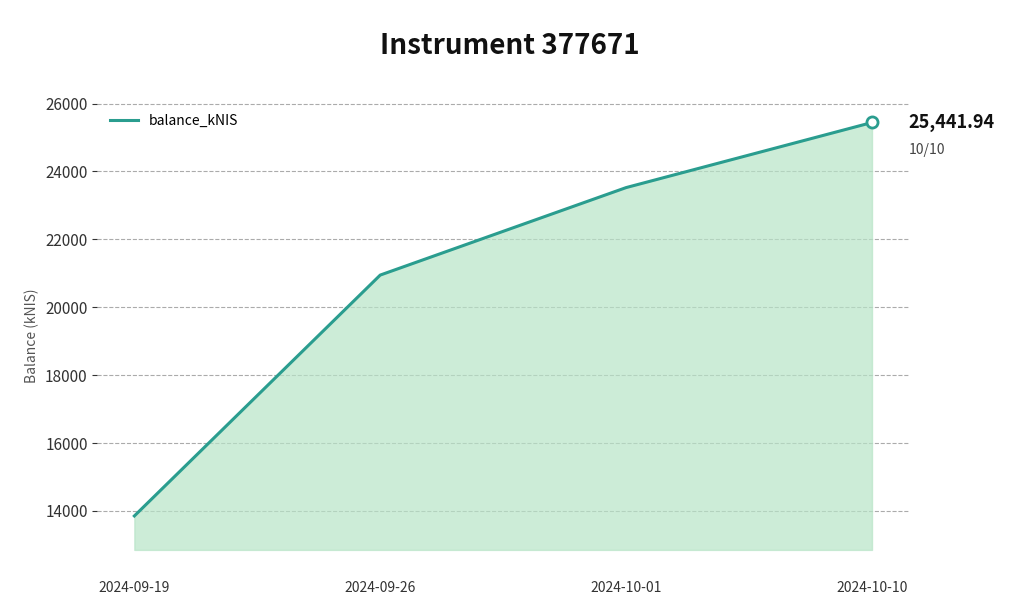

How many series are shown in this chart?

1